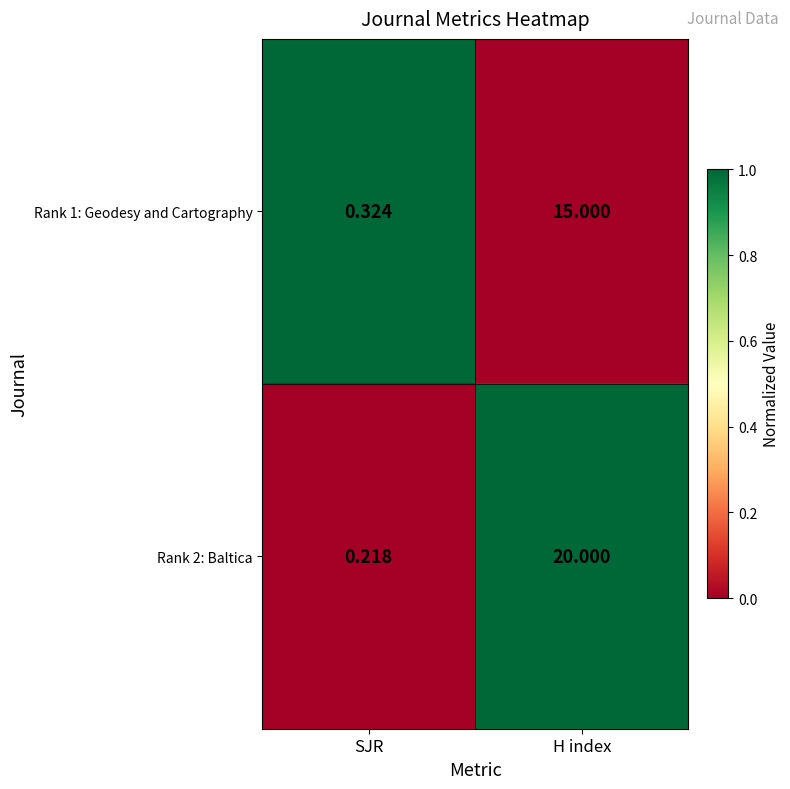

At which label does Rank 1: Geodesy and Cartography reach its peak?

H index